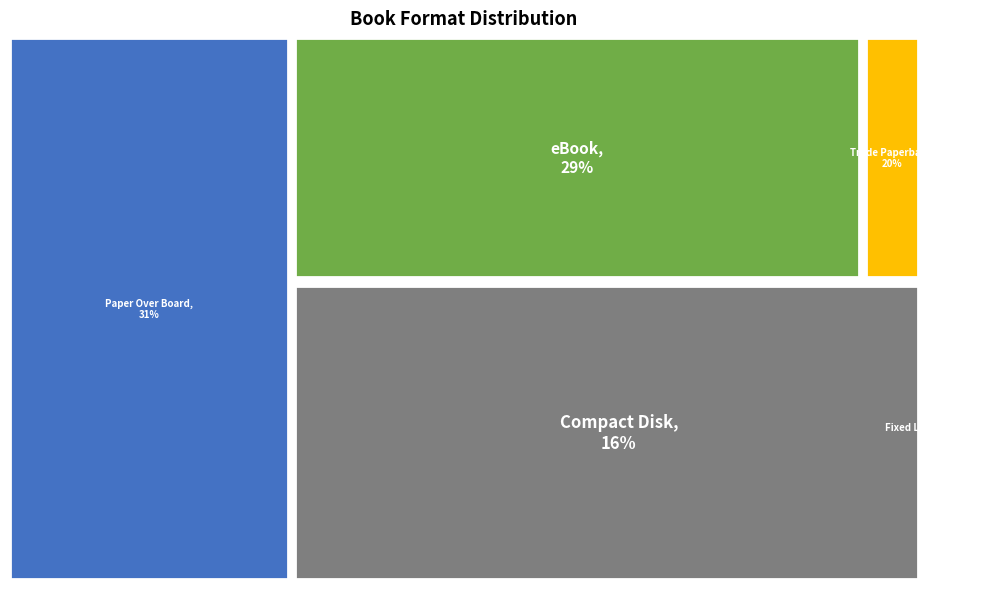

Approximately how many times larger is the value at Trade Paperback compared to Paper Over Board?

0.7